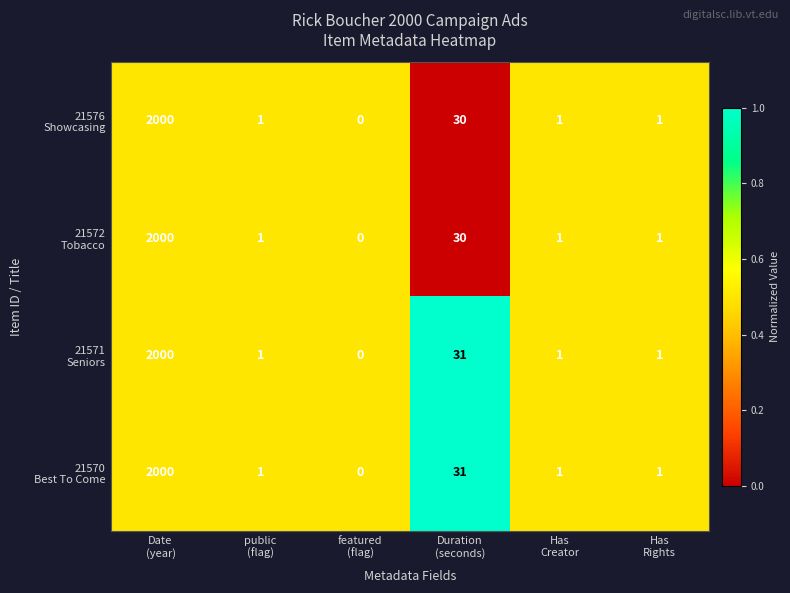

What is the greatest value displayed?

2000